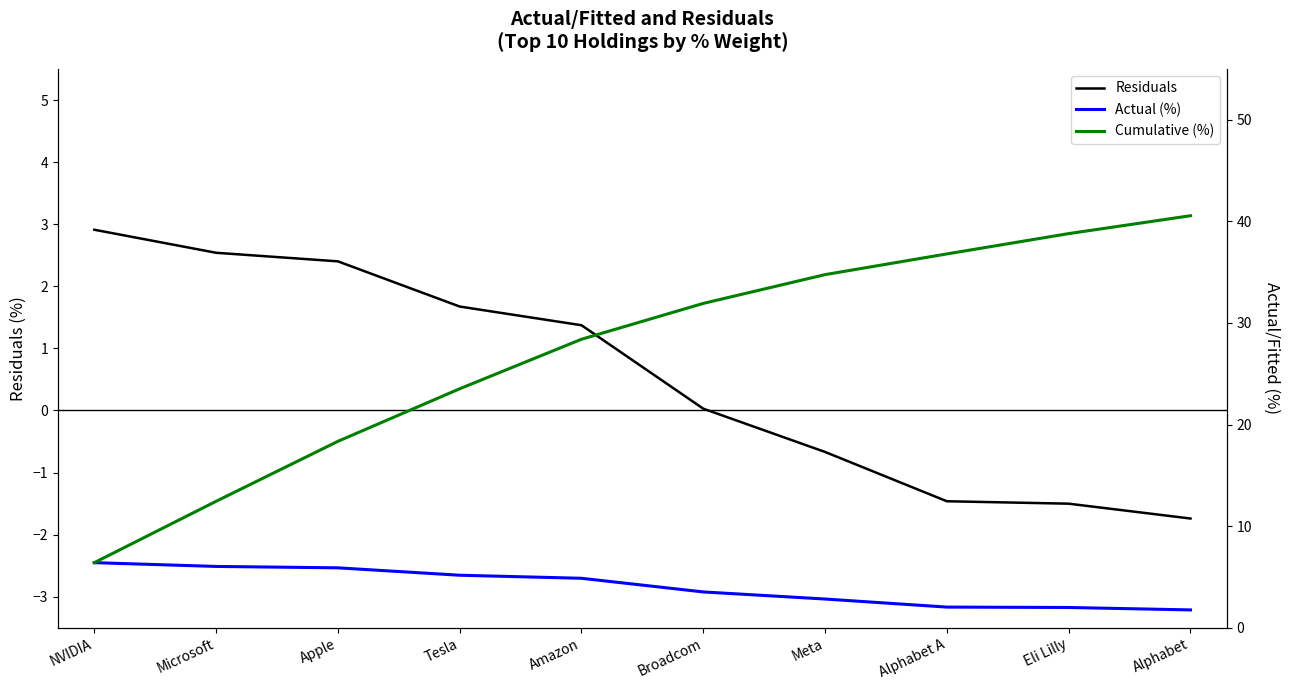

True or false: Residuals and Actual (%) intersect in this chart.

False